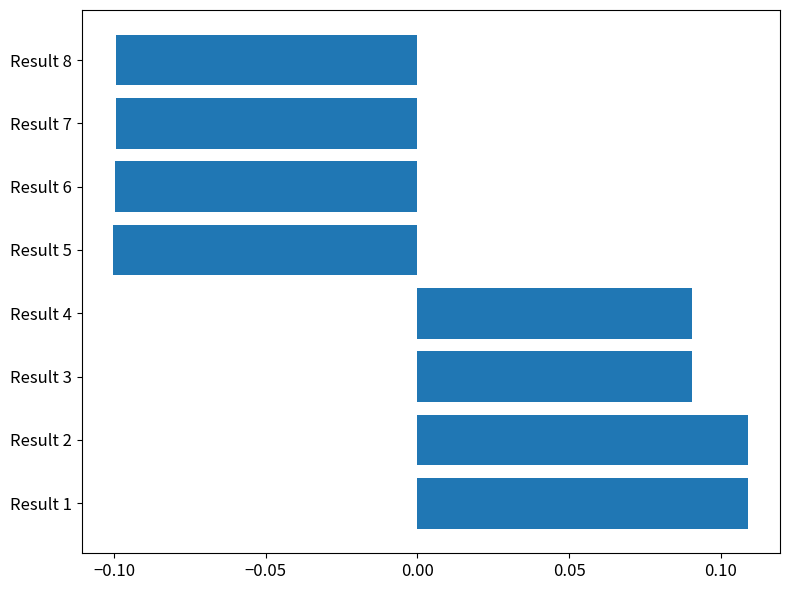

Which has a higher value, Result 6 or Result 3?

Result 3